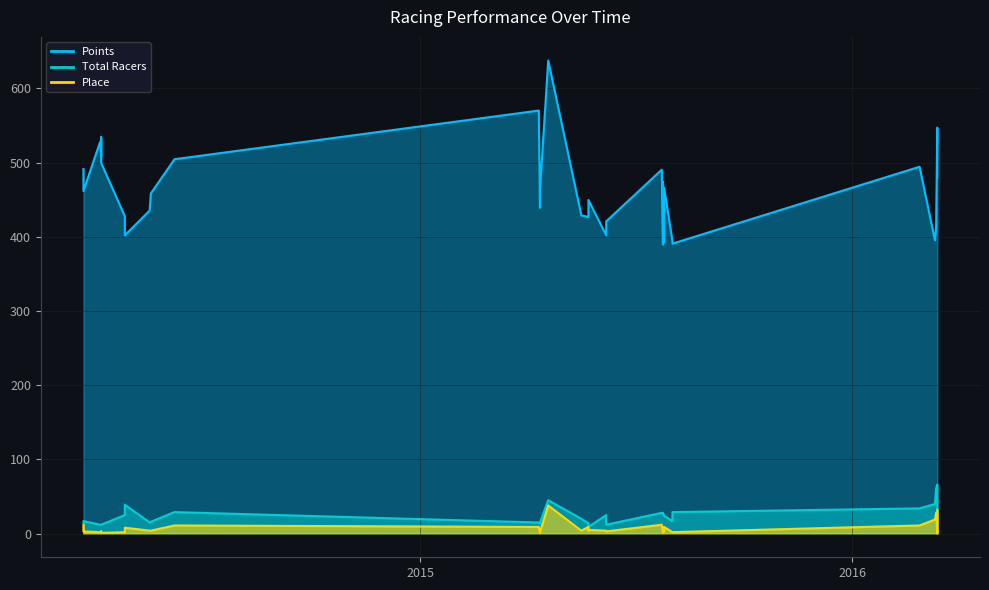

Count the number of categories in the chart.

34